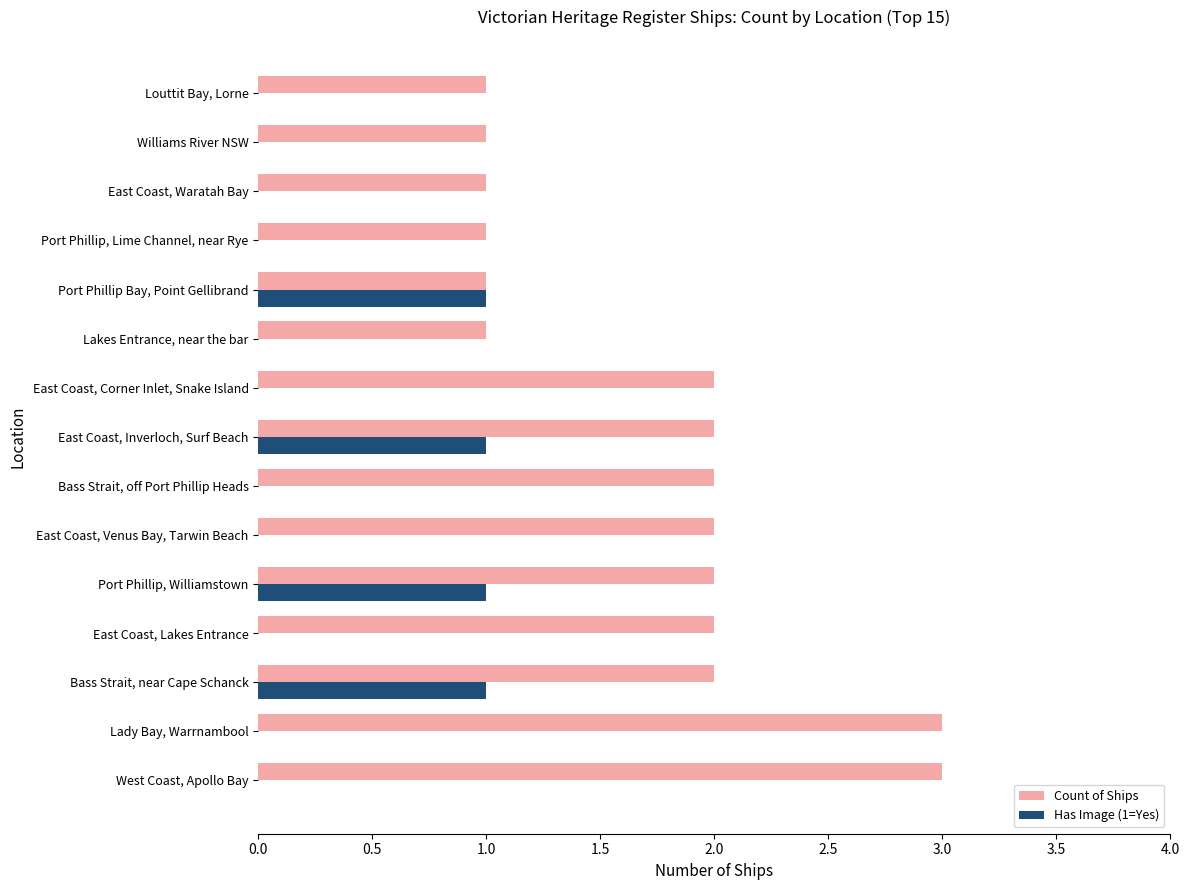

Count the number of categories in the chart.

15